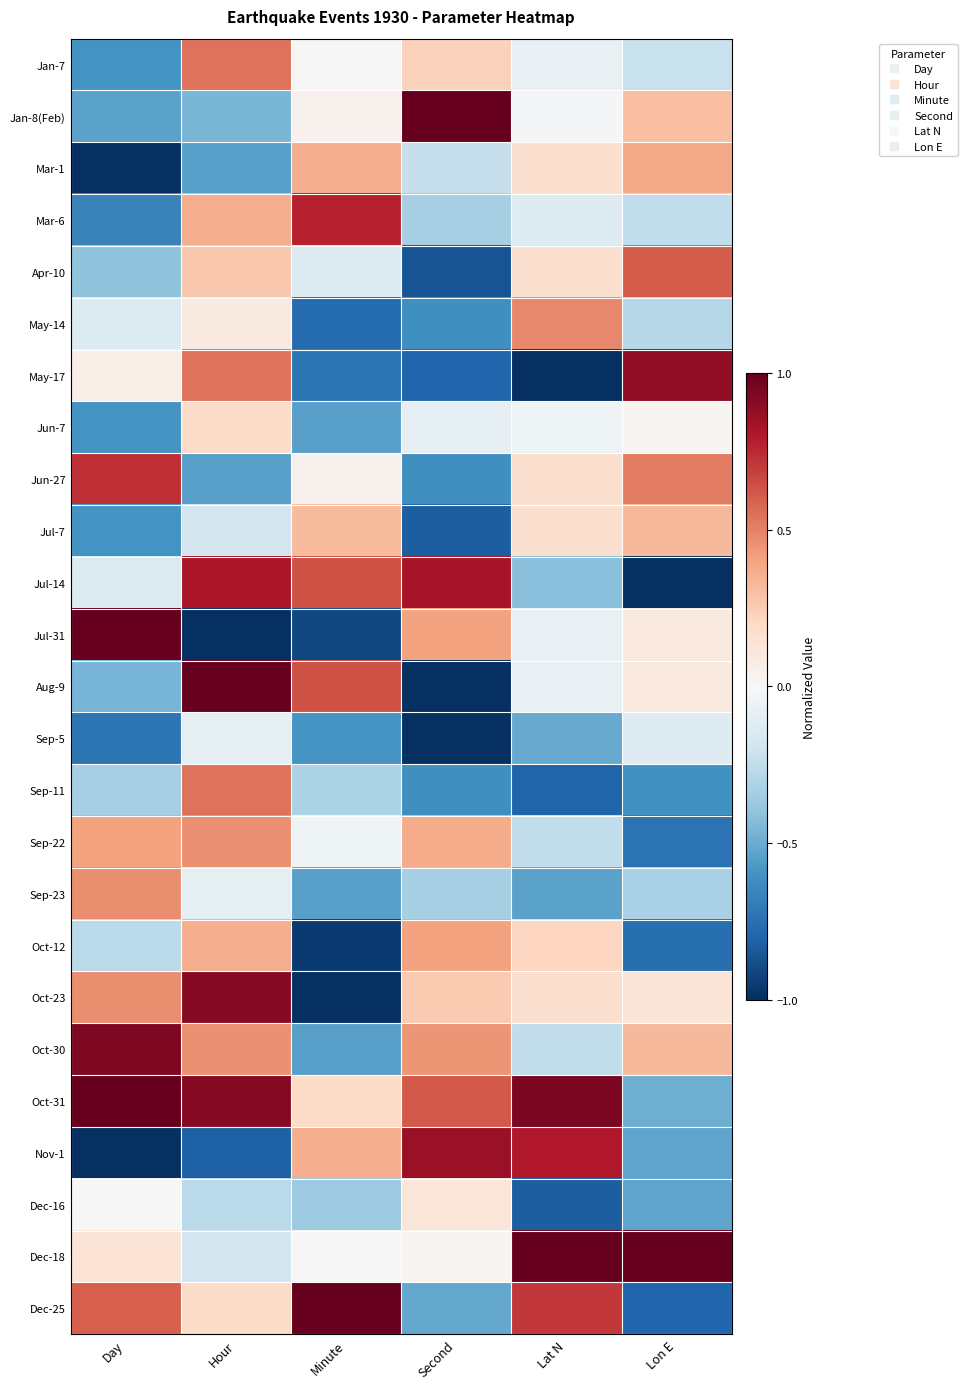

Reading right to left, what are all the values shown in this chart?

Jan-7: Lon E=-0.2	Lat N=-0.1	Second=0.2	Minute=0.0	Hour=0.5	Day=-0.6
Jan-8(Feb): Lon E=0.3	Lat N=-0.0	Second=1.0	Minute=0.0	Hour=-0.5	Day=-0.5
Mar-1: Lon E=0.4	Lat N=0.2	Second=-0.2	Minute=0.4	Hour=-0.5	Day=-1.0
Mar-6: Lon E=-0.2	Lat N=-0.1	Second=-0.3	Minute=0.8	Hour=0.4	Day=-0.7
Apr-10: Lon E=0.6	Lat N=0.2	Second=-0.9	Minute=-0.1	Hour=0.3	Day=-0.4
May-14: Lon E=-0.3	Lat N=0.5	Second=-0.6	Minute=-0.8	Hour=0.1	Day=-0.1
May-17: Lon E=0.9	Lat N=-1.0	Second=-0.8	Minute=-0.7	Hour=0.5	Day=0.1
Jun-7: Lon E=0.0	Lat N=-0.0	Second=-0.1	Minute=-0.5	Hour=0.2	Day=-0.6
Jun-27: Lon E=0.5	Lat N=0.2	Second=-0.6	Minute=0.0	Hour=-0.5	Day=0.7
Jul-7: Lon E=0.3	Lat N=0.2	Second=-0.8	Minute=0.3	Hour=-0.2	Day=-0.6
Jul-14: Lon E=-1.0	Lat N=-0.4	Second=0.8	Minute=0.6	Hour=0.8	Day=-0.1
Jul-31: Lon E=0.1	Lat N=-0.1	Second=0.4	Minute=-0.9	Hour=-1.0	Day=1.0
Aug-9: Lon E=0.1	Lat N=-0.1	Second=-1.0	Minute=0.6	Hour=1.0	Day=-0.5
Sep-5: Lon E=-0.1	Lat N=-0.5	Second=-1.0	Minute=-0.6	Hour=-0.1	Day=-0.7
Sep-11: Lon E=-0.6	Lat N=-0.8	Second=-0.6	Minute=-0.3	Hour=0.5	Day=-0.3
Sep-22: Lon E=-0.7	Lat N=-0.2	Second=0.4	Minute=-0.0	Hour=0.5	Day=0.4
Sep-23: Lon E=-0.3	Lat N=-0.5	Second=-0.3	Minute=-0.5	Hour=-0.1	Day=0.5
Oct-12: Lon E=-0.8	Lat N=0.2	Second=0.4	Minute=-1.0	Hour=0.4	Day=-0.3
Oct-23: Lon E=0.1	Lat N=0.2	Second=0.3	Minute=-1.0	Hour=0.9	Day=0.5
Oct-30: Lon E=0.3	Lat N=-0.2	Second=0.4	Minute=-0.5	Hour=0.5	Day=0.9
Oct-31: Lon E=-0.5	Lat N=0.9	Second=0.6	Minute=0.2	Hour=0.9	Day=1.0
Nov-1: Lon E=-0.5	Lat N=0.8	Second=0.9	Minute=0.4	Hour=-0.8	Day=-1.0
Dec-16: Lon E=-0.5	Lat N=-0.8	Second=0.1	Minute=-0.4	Hour=-0.3	Day=0.0
Dec-18: Lon E=1.0	Lat N=1.0	Second=0.0	Minute=0.0	Hour=-0.2	Day=0.1
Dec-25: Lon E=-0.8	Lat N=0.7	Second=-0.5	Minute=1.0	Hour=0.2	Day=0.6